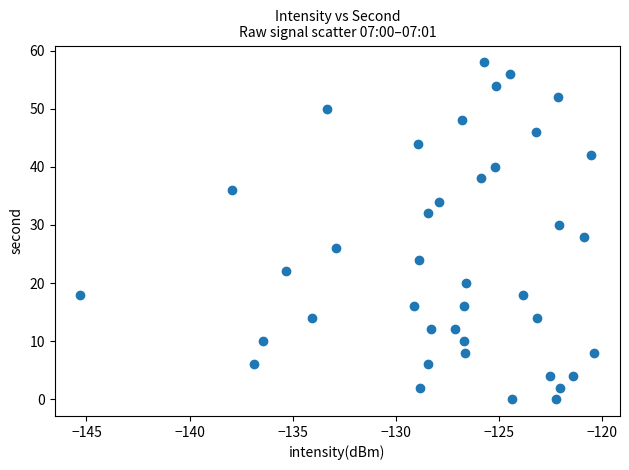

What is the range of Y values (max minus min)?

58